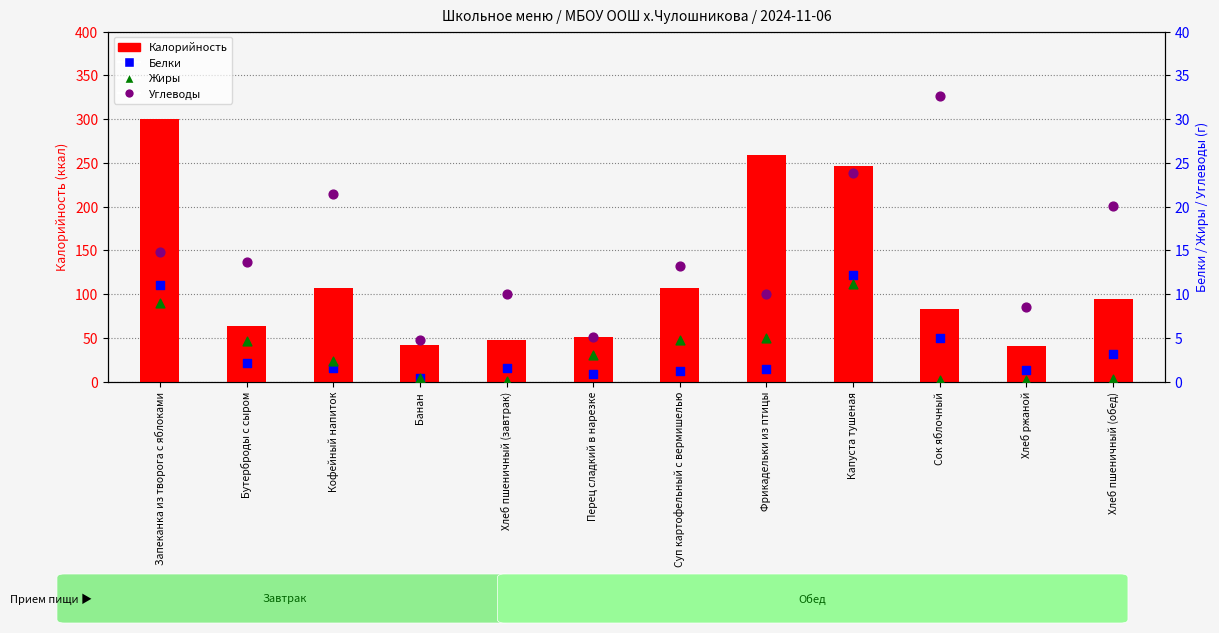

What is the total value across all series at Хлеб пшеничный (обед)?

118.2